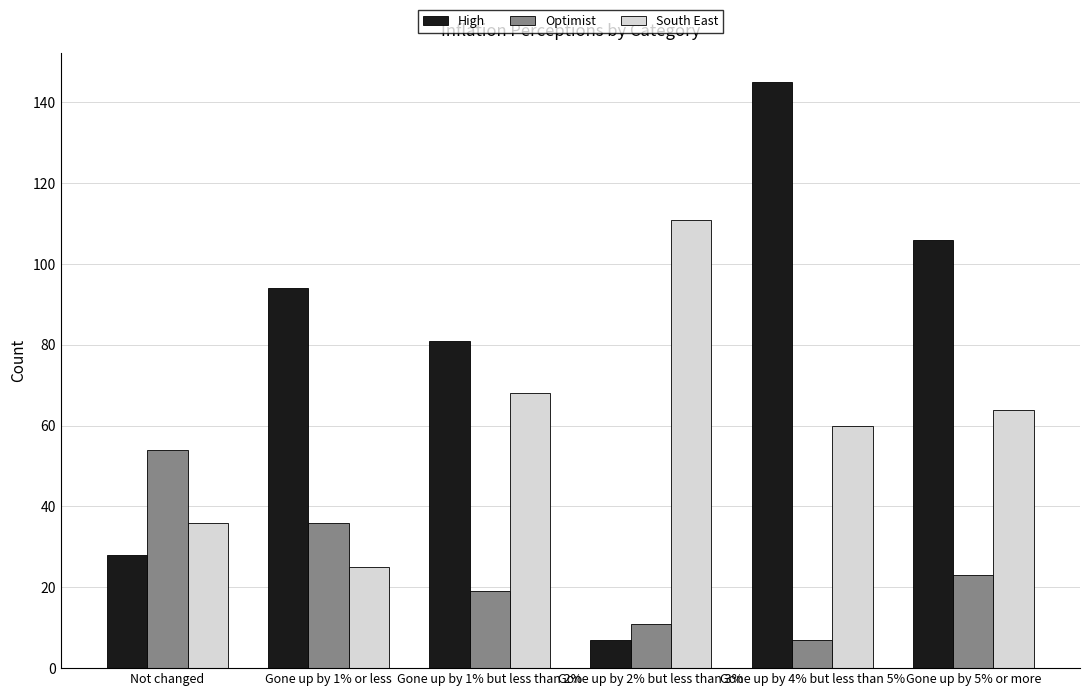

List the series in order of their overall mean, highest first.

High, South East, Optimist